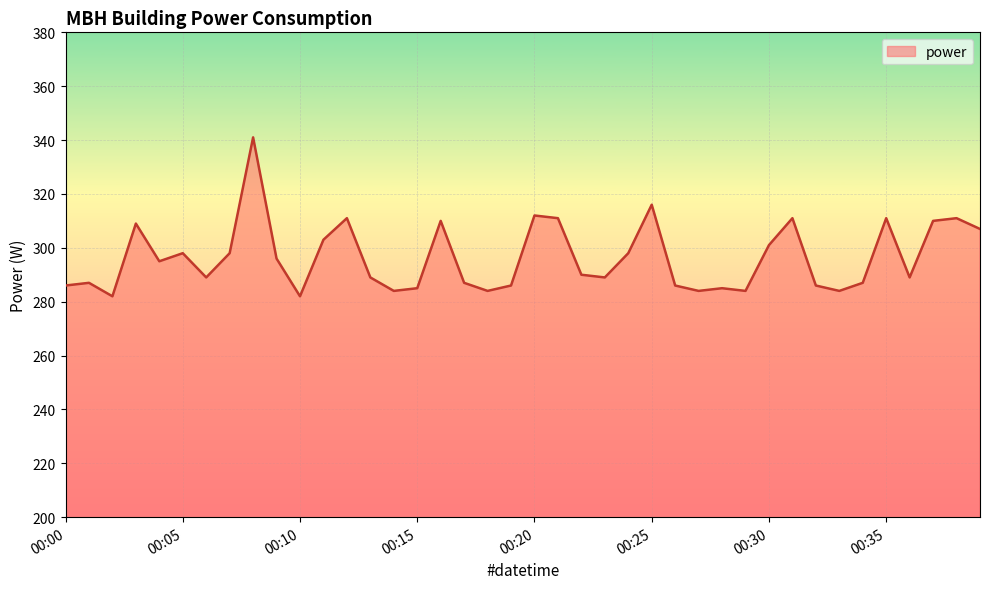

What is the greatest value displayed?

341